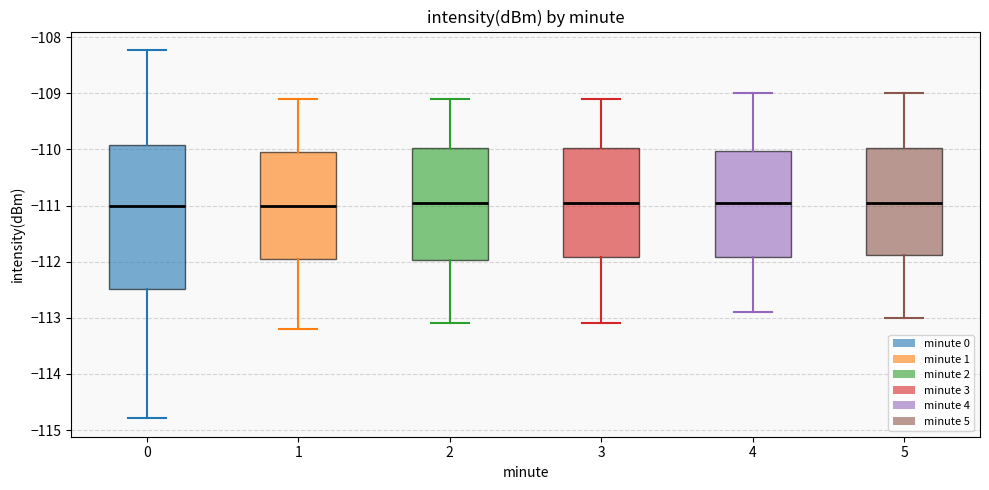

Reading left to right, transcribe this box plot: for each box, give where its median line is, the range the box spans, and where its two whiskers end, as read against the y-axis. The values are not printed on the chart, so give them approximately, as read against the axis.

0: median -111.0, box -112.5 to -109.9, whiskers -114.8 to -108.2
1: median -111.0, box -111.9 to -110.0, whiskers -113.2 to -109.1
2: median -110.9, box -112.0 to -110.0, whiskers -113.1 to -109.1
3: median -110.9, box -111.9 to -110.0, whiskers -113.1 to -109.1
4: median -110.9, box -111.9 to -110.0, whiskers -112.9 to -109.0
5: median -110.9, box -111.9 to -110.0, whiskers -113.0 to -109.0